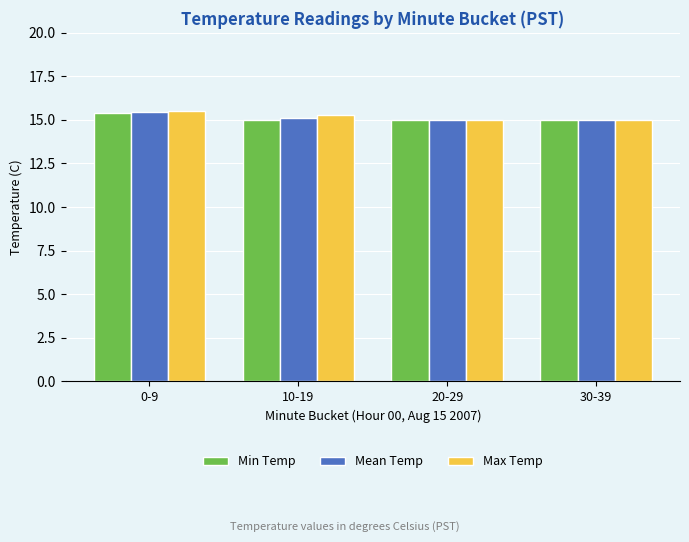

What is the difference between the second highest and second lowest values in the Mean Temp series?

0.1